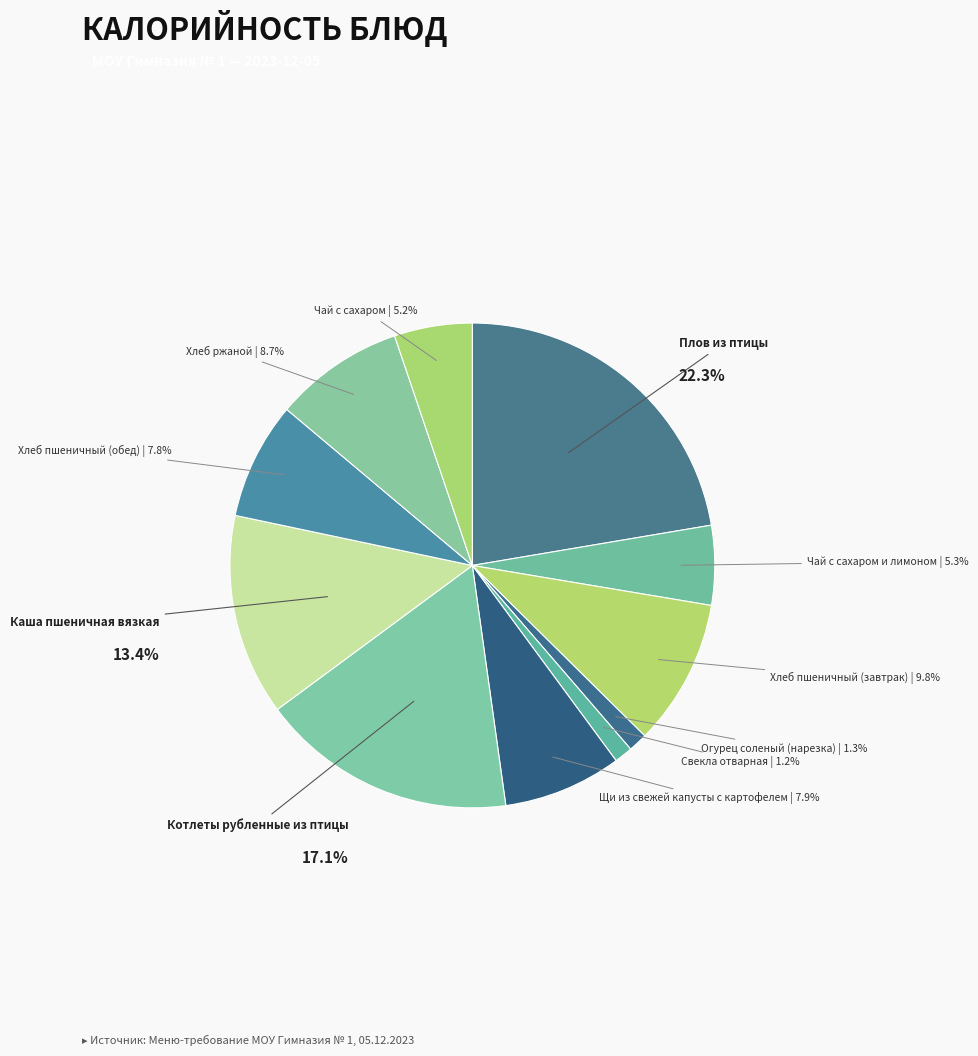

What percentage do Хлеб пшеничный (завтрак) and Свекла отварная together represent?

11.0%